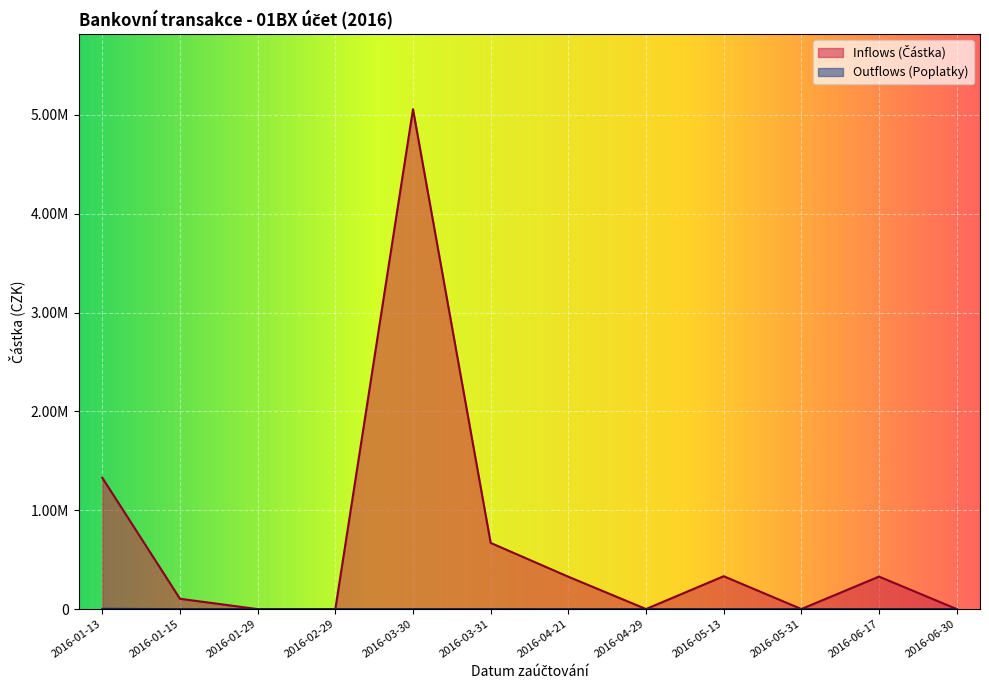

Between which two adjacent categories do Outflows (Poplatky) and Inflows (Částka) first intersect?

2016-01-29 and 2016-02-29